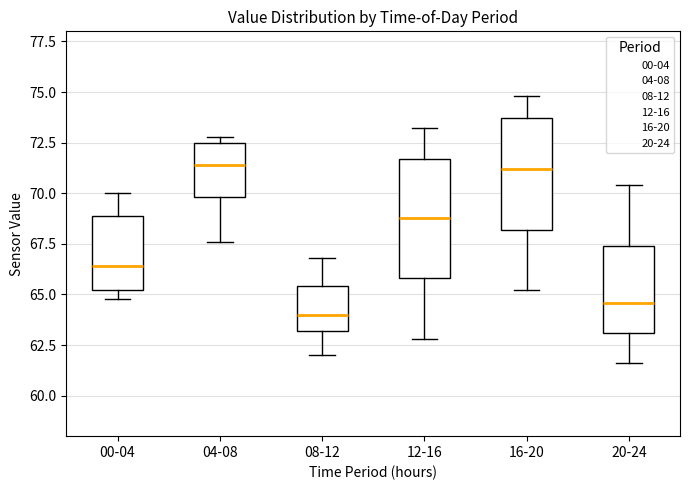

Which box's median line is the lowest?

08-12